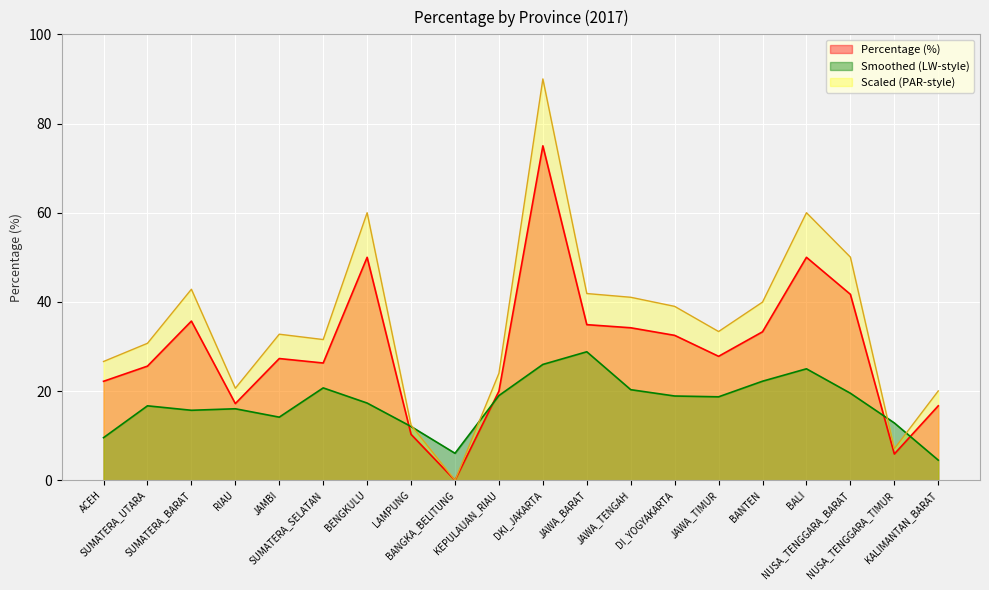

What is the ratio of the value at NUSA_TENGGARA_TIMUR to the value at DKI_JAKARTA?

0.1